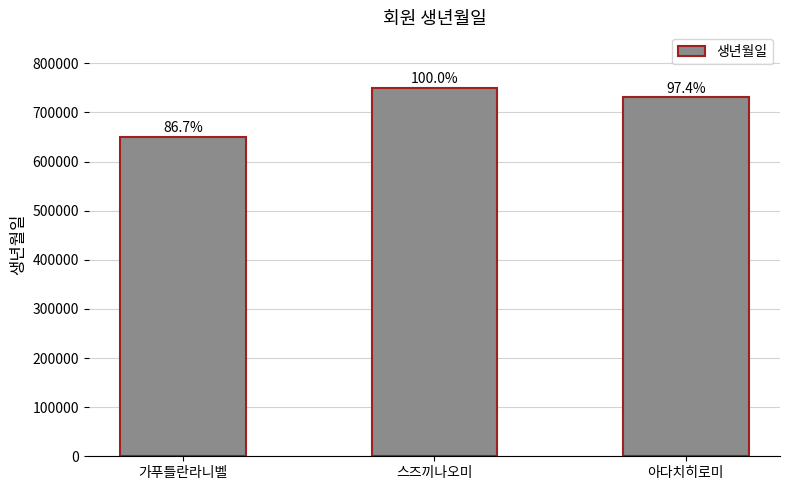

Are the bars horizontal?

No